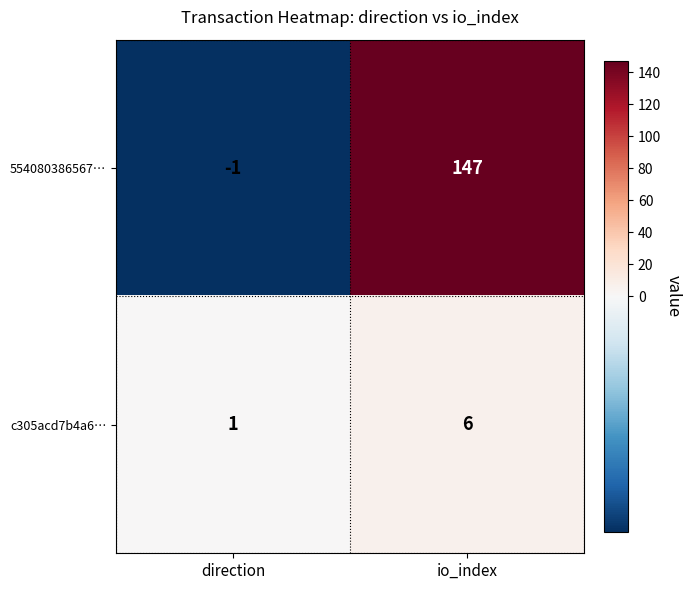

What is the average value of the c305acd7b4a6… series?

4